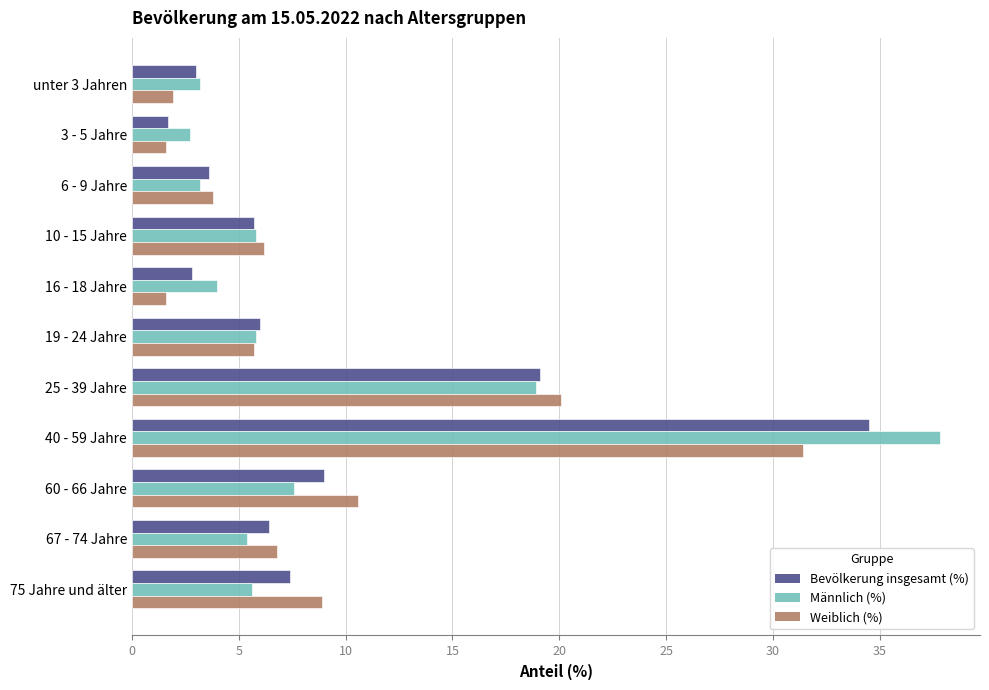

Which series has the widest spread of values?

Männlich (%)